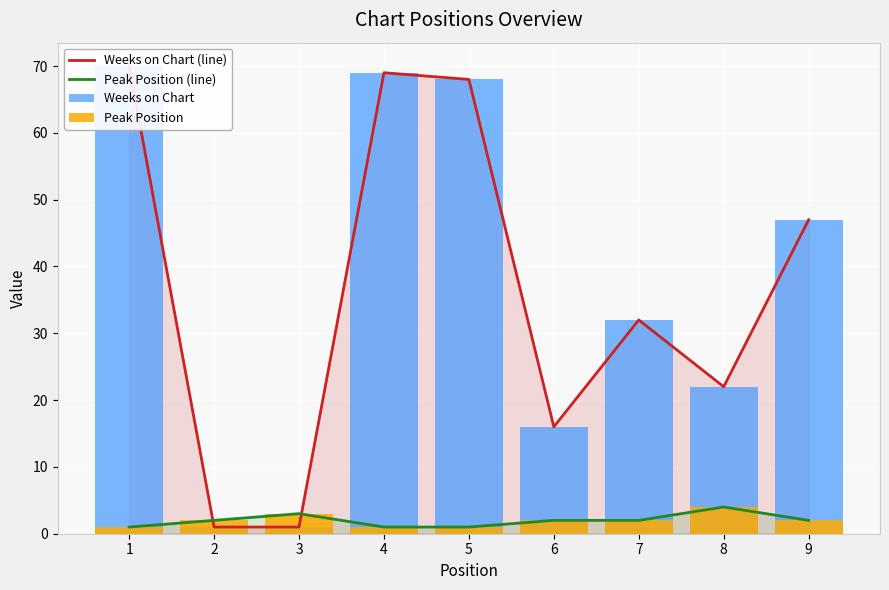

How many categories are shown in the chart?

9